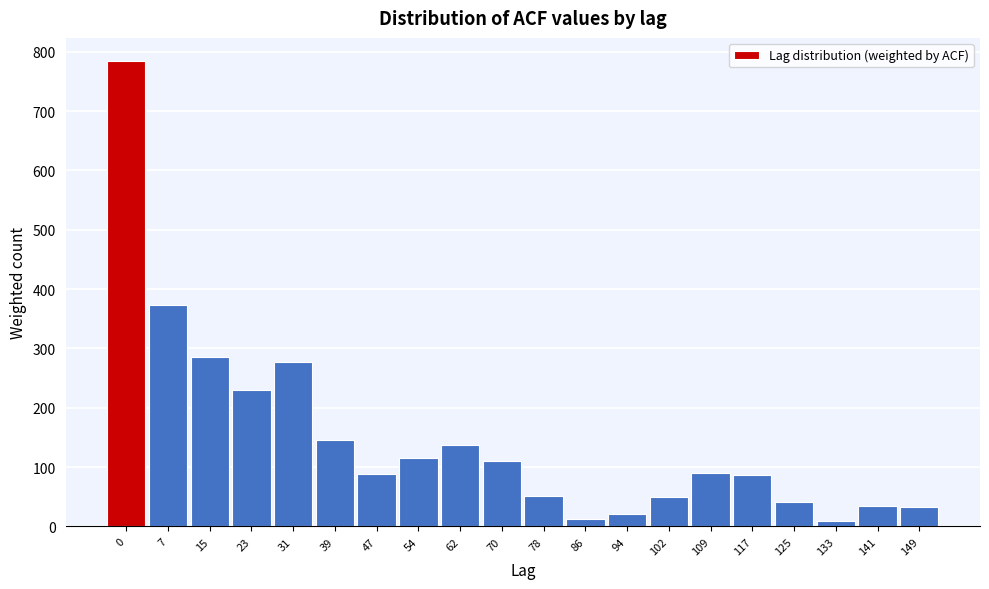

What is the difference between the maximum and minimum values?

774.6